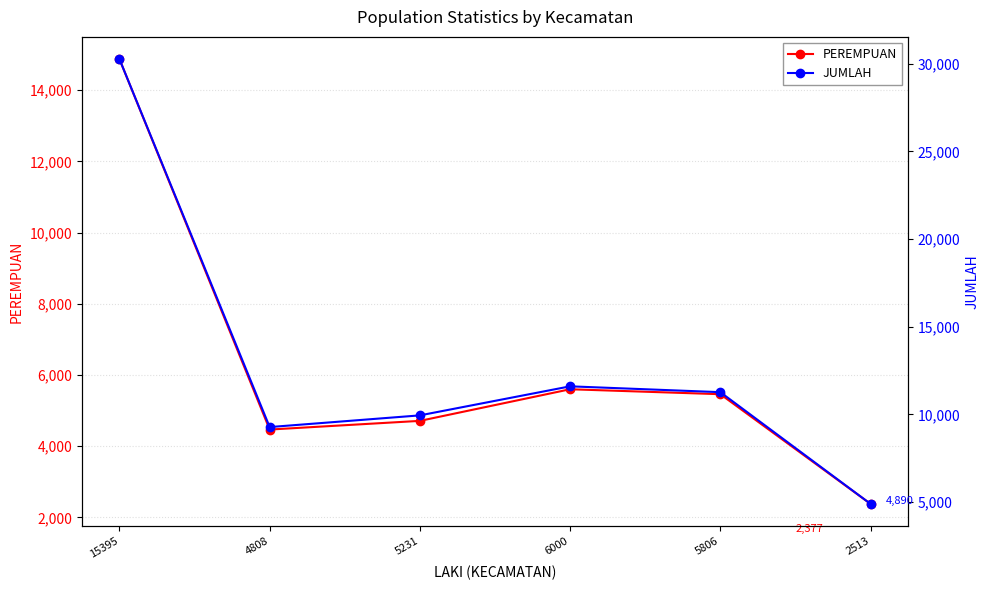

What is the spread (max minus min) of values at 5806?

5806